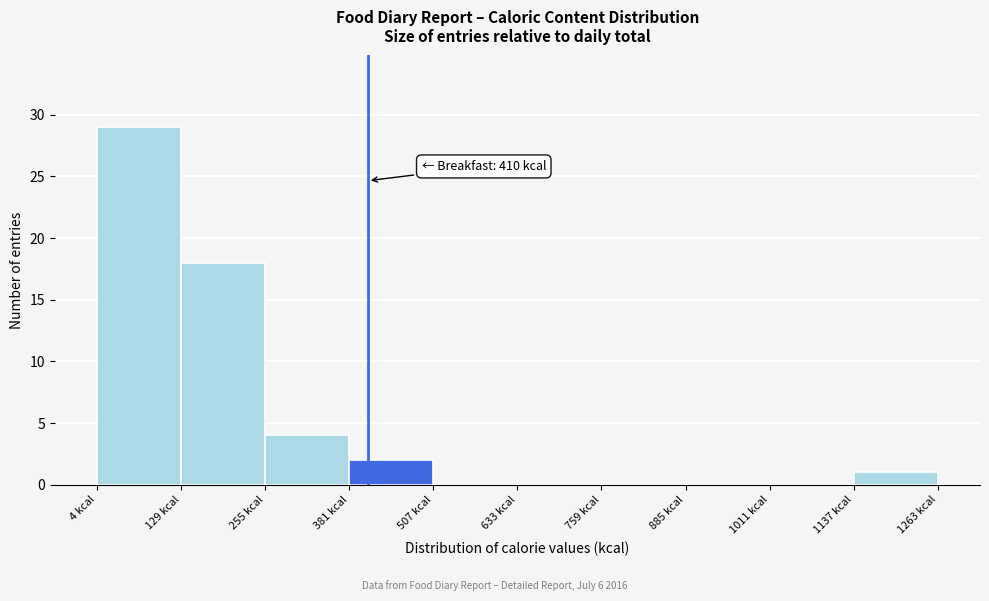

Over which range of the x-axis is the bar tallest?

0 to 120